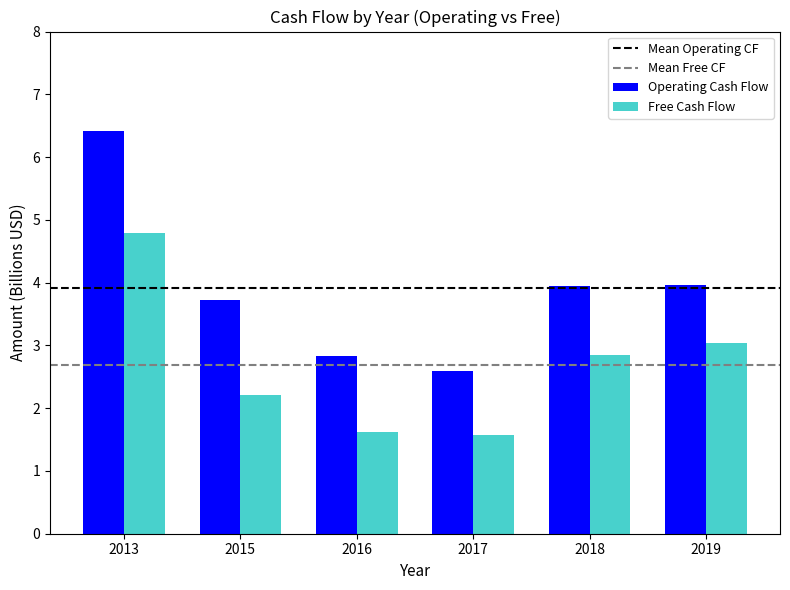

True or false: Free Cash Flow has a value of 3.0 at 2019.

True